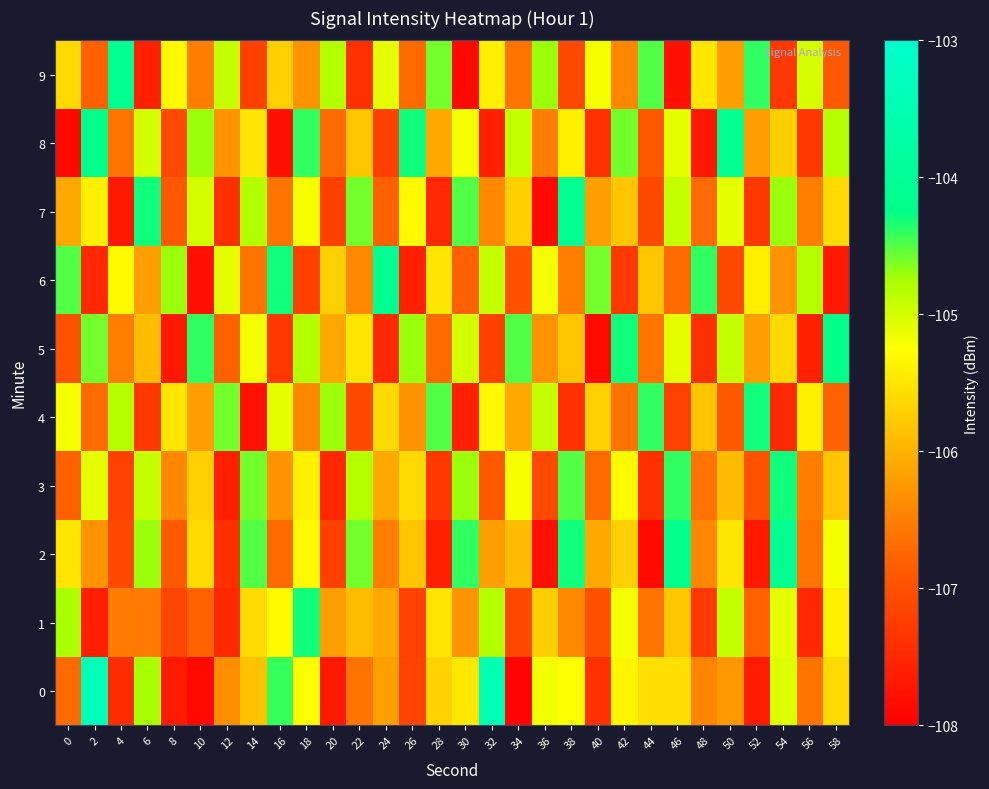

At which category is the sum across all series the highest?

18